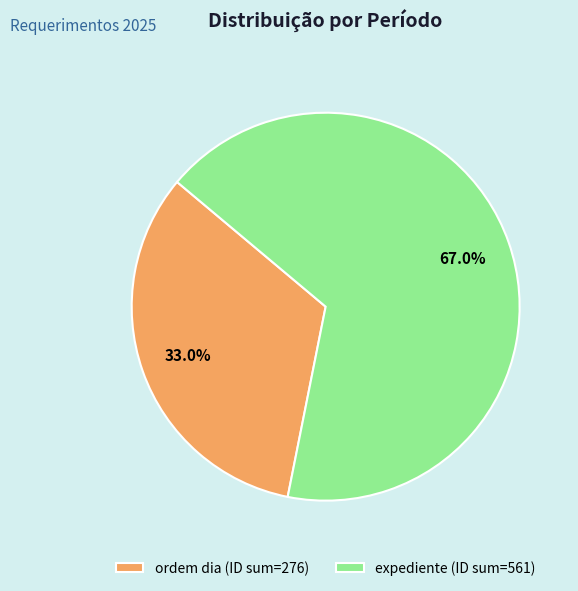

What is the total percentage of ordem dia (ID sum=276) and expediente (ID sum=561)?

100.0%